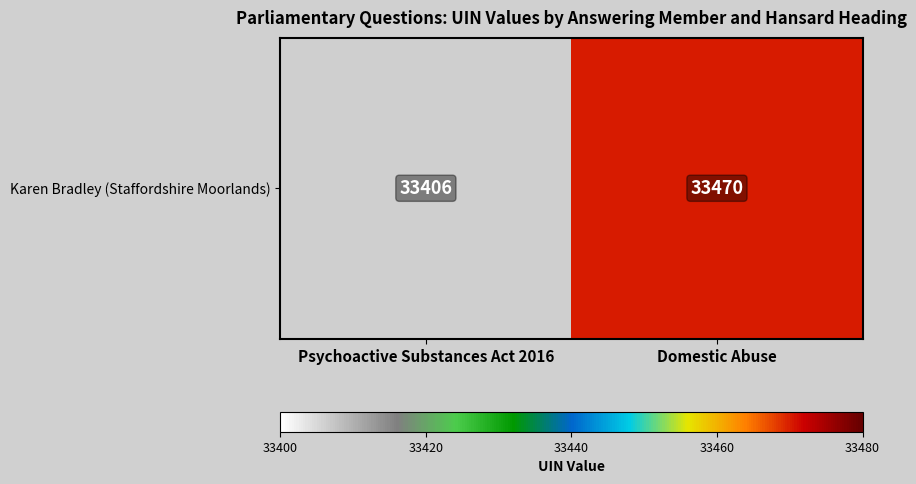

The chart shows a value of 16563 at Psychoactive Substances Act 2016. True or false?

False